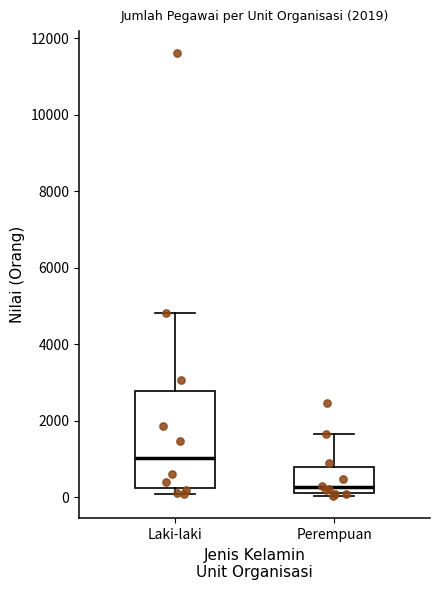

Comparing the boxes themselves (not the whiskers), which one is the tallest?

Laki-laki